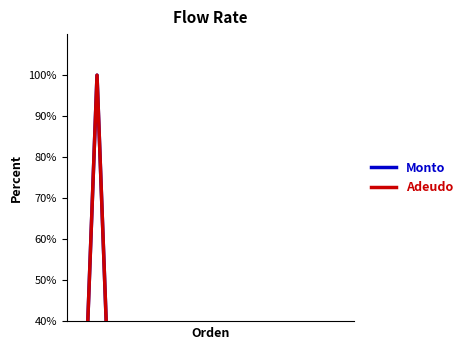

True or false: Monto and Adeudo intersect in this chart.

False